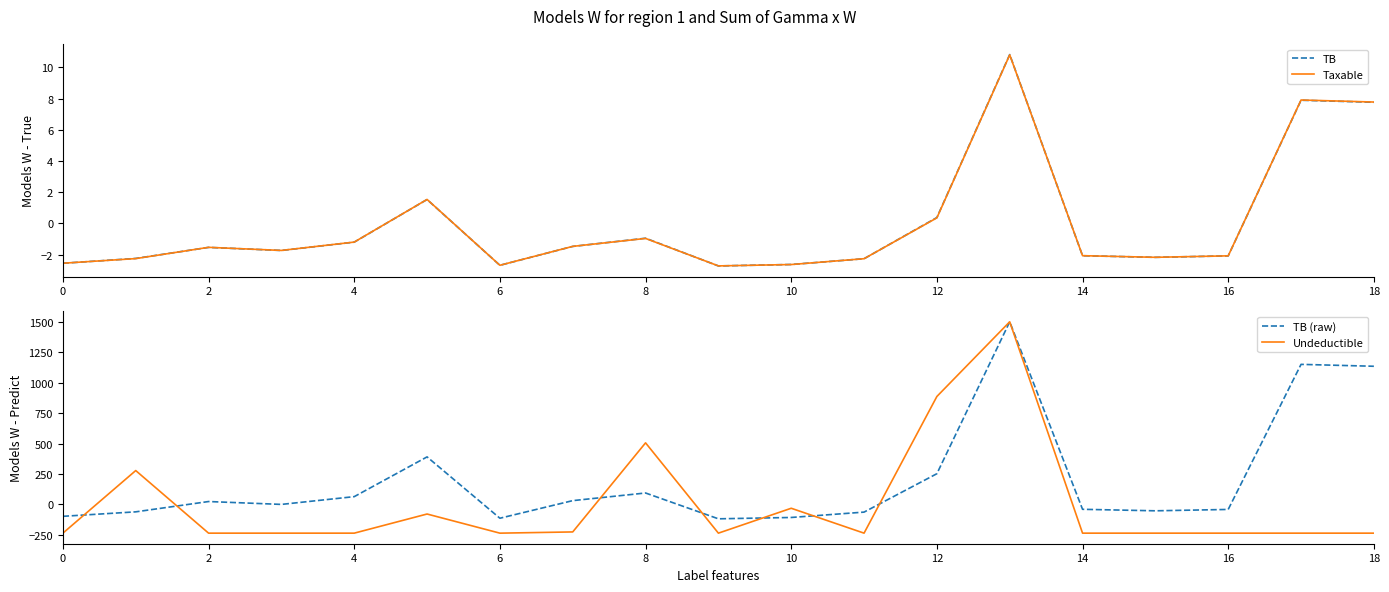

How many intersections are there between Taxable and TB?

8